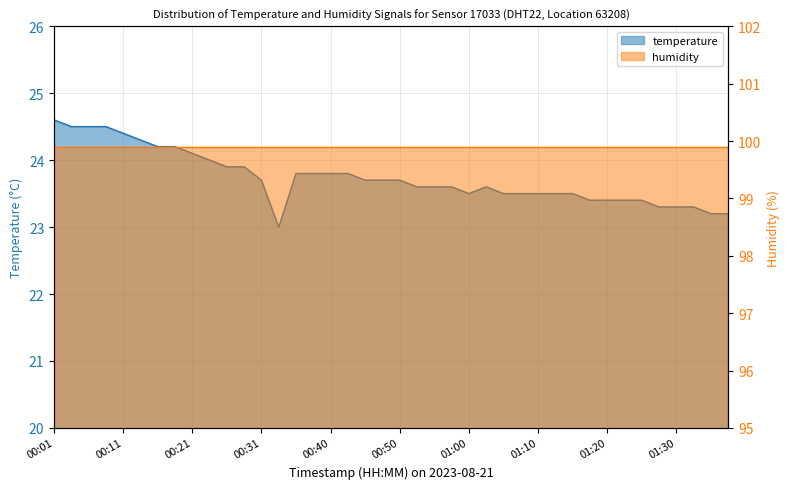

Which has a higher value, 00:11 or 01:32?

00:11